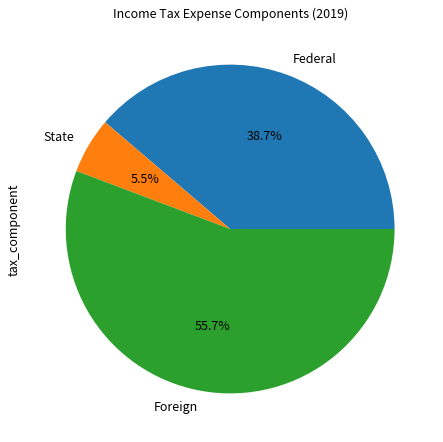

How many segments does this pie chart have?

3